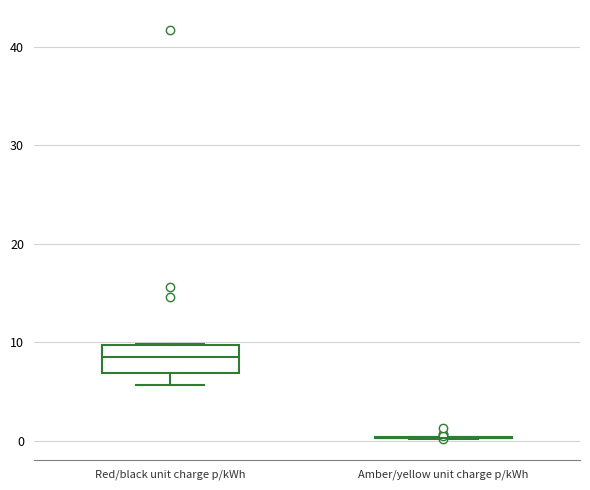

Comparing the boxes themselves (not the whiskers), which one is the tallest?

Red/black unit charge p/kWh